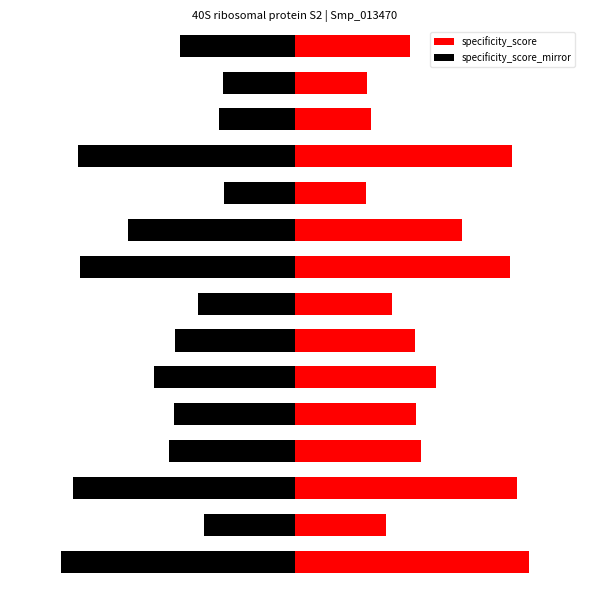

Rank the series at 11 from highest to lowest value.

specificity_score, specificity_score_mirror